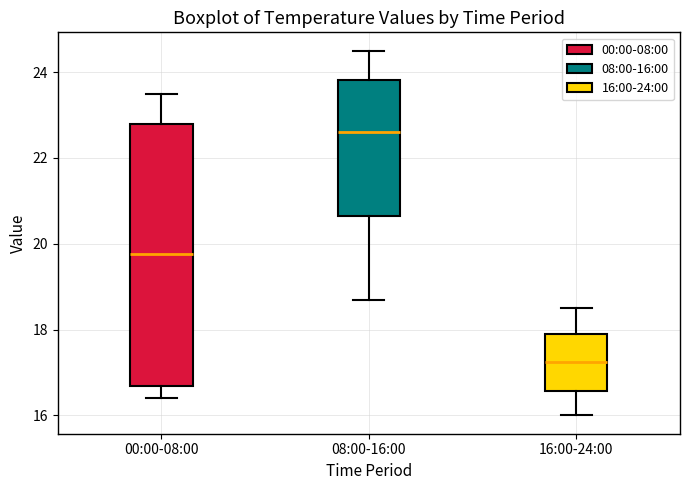

Which box has the highest median line?

08:00-16:00